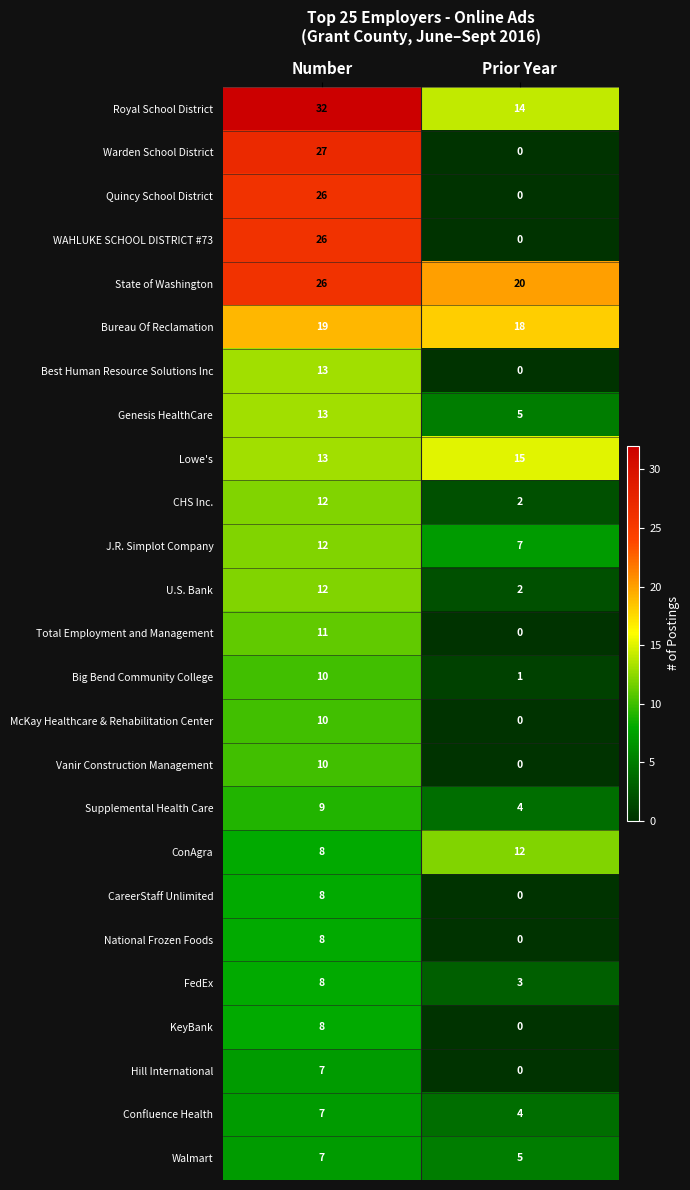

What is the highest value of the KeyBank series?

8